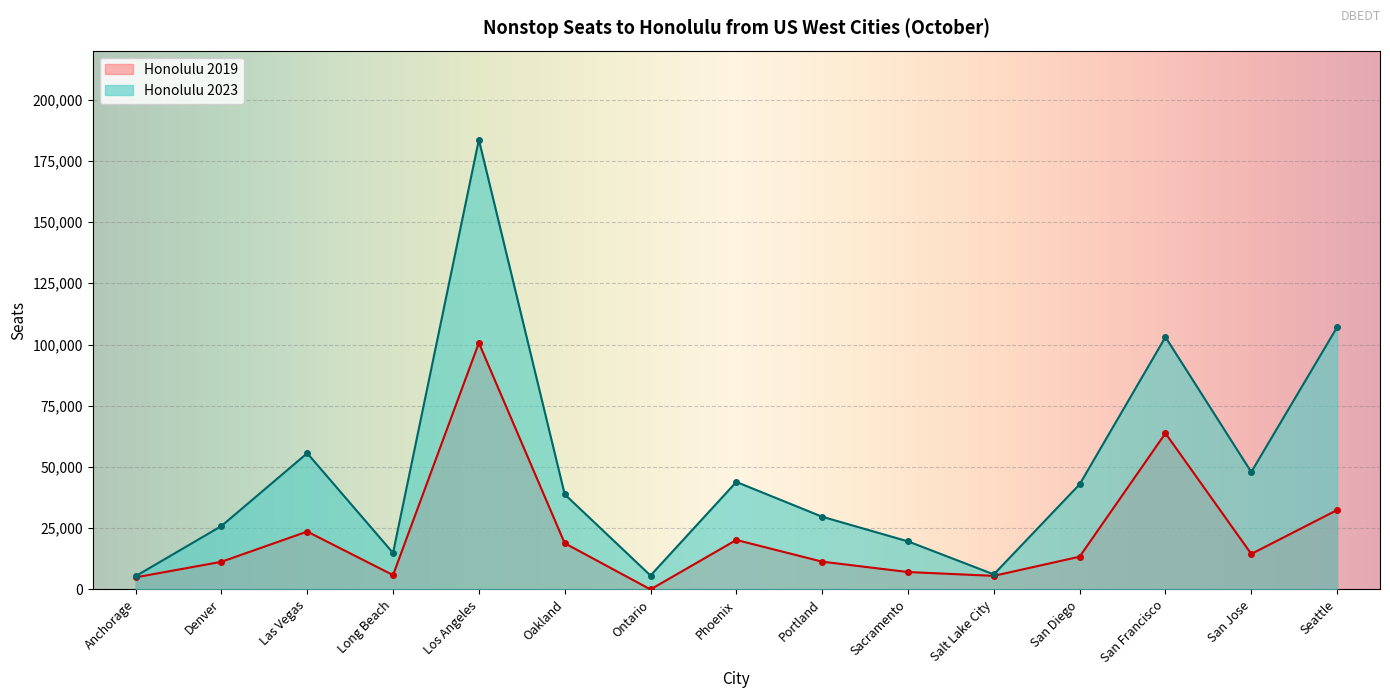

Where is Honolulu 2019 nearest to the value 50336?

San Francisco